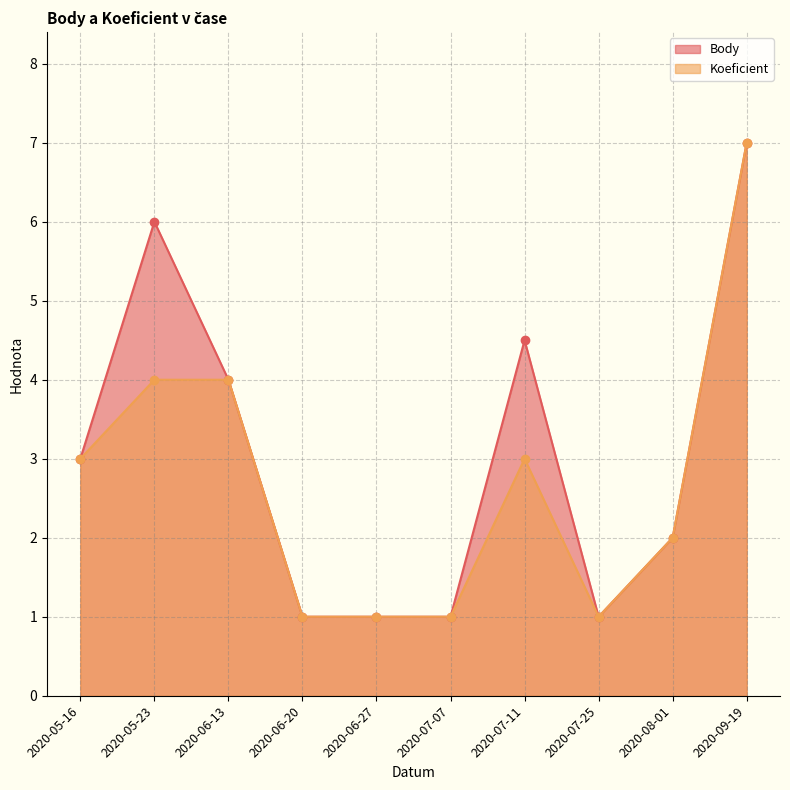

What are all the series names shown in the legend?

Body, Koeficient